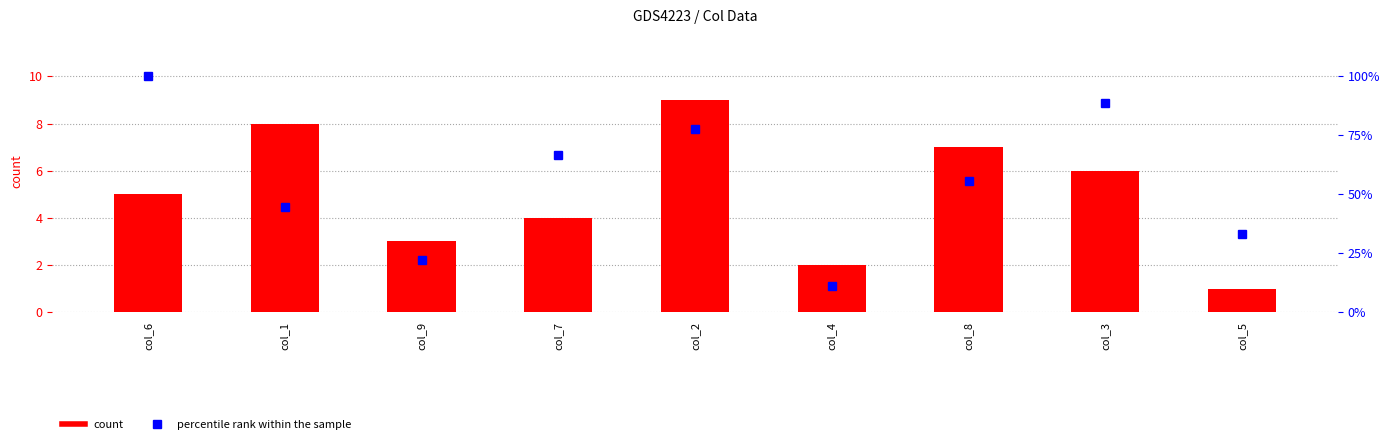

At which label does col_5 (percentile rank) reach its peak?

col_6